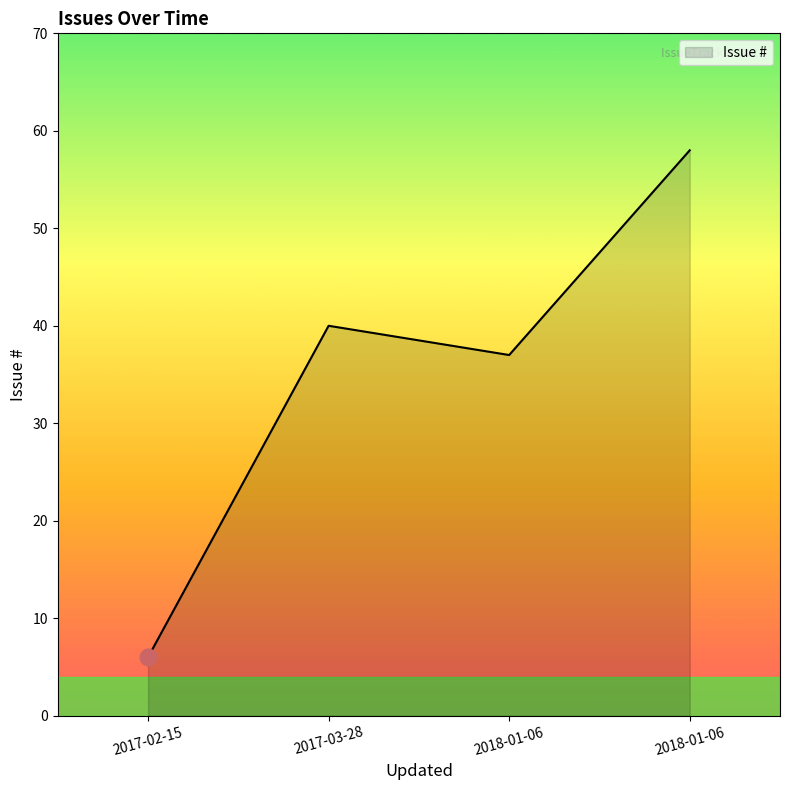

How many distinct data groups are displayed?

1